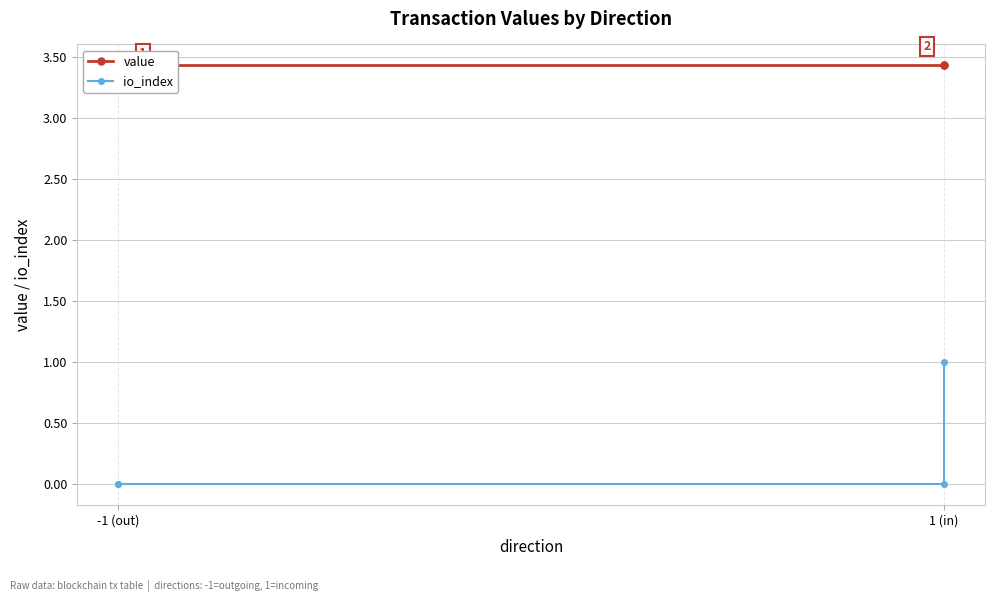

The io_index series shows 0.0 at 1 (in). True or false?

True